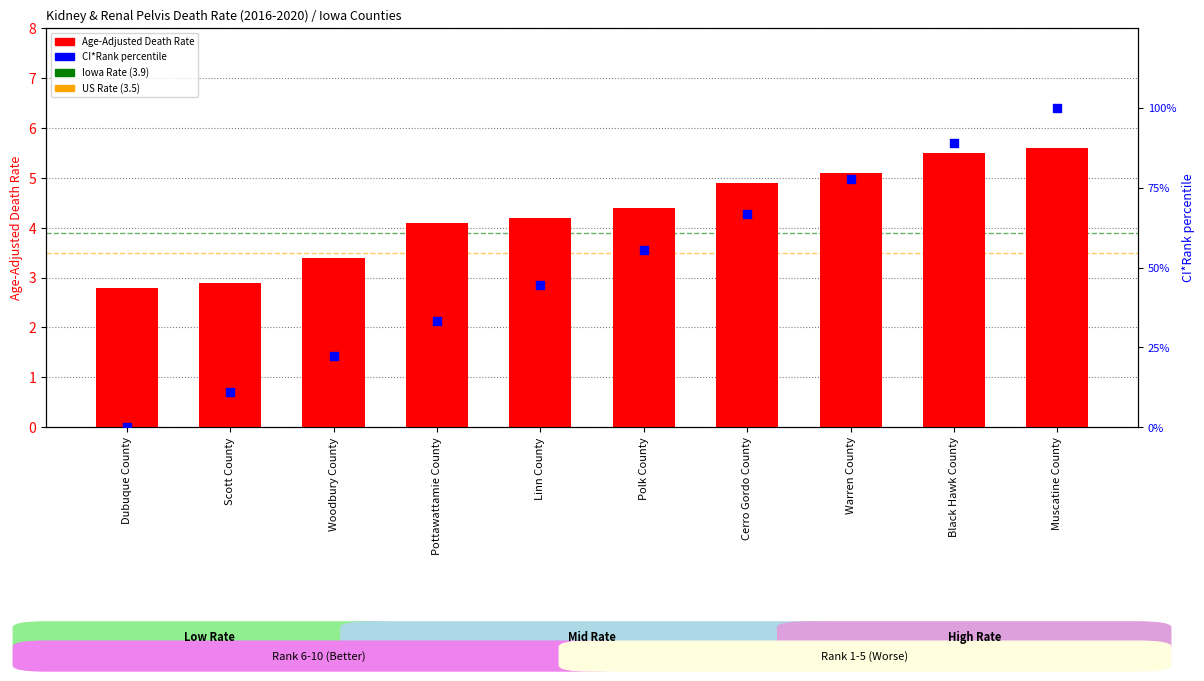

Which series contains the highest Y value?

CI*Rank (percentile)